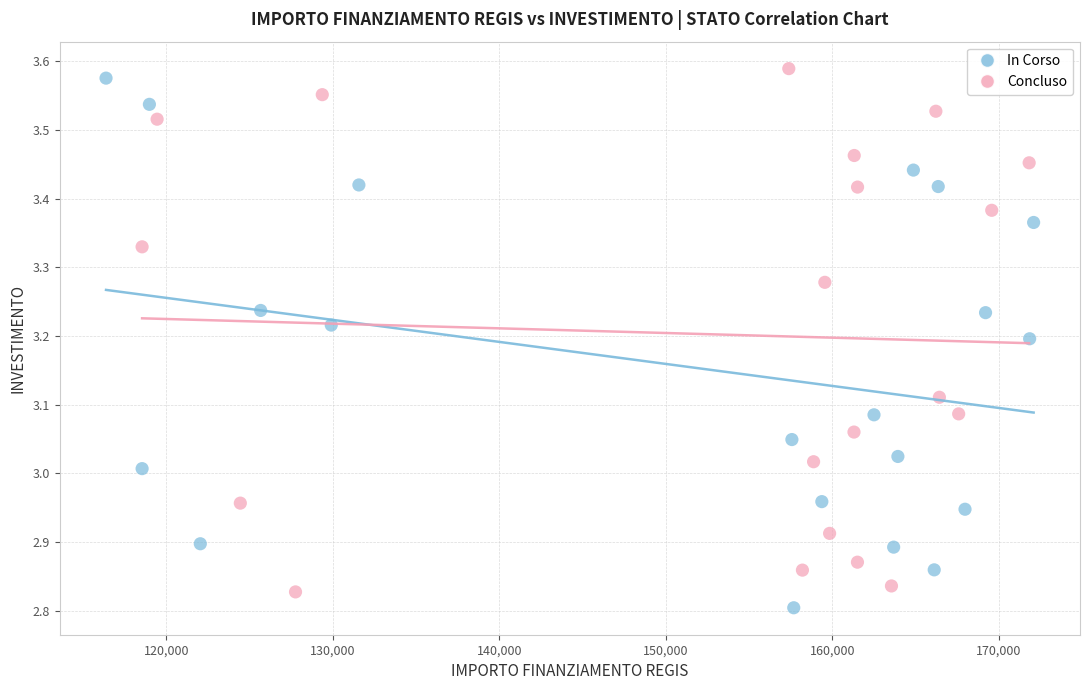

What are all the series names shown in the legend?

In Corso, Concluso